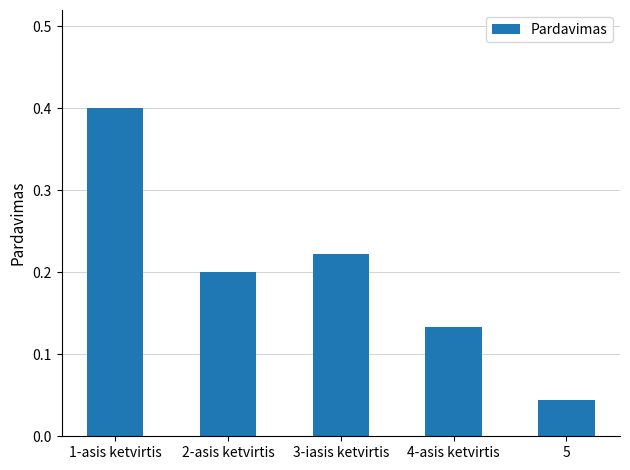

The value at 3-iasis ketvirtis is 0.2. True or false?

True